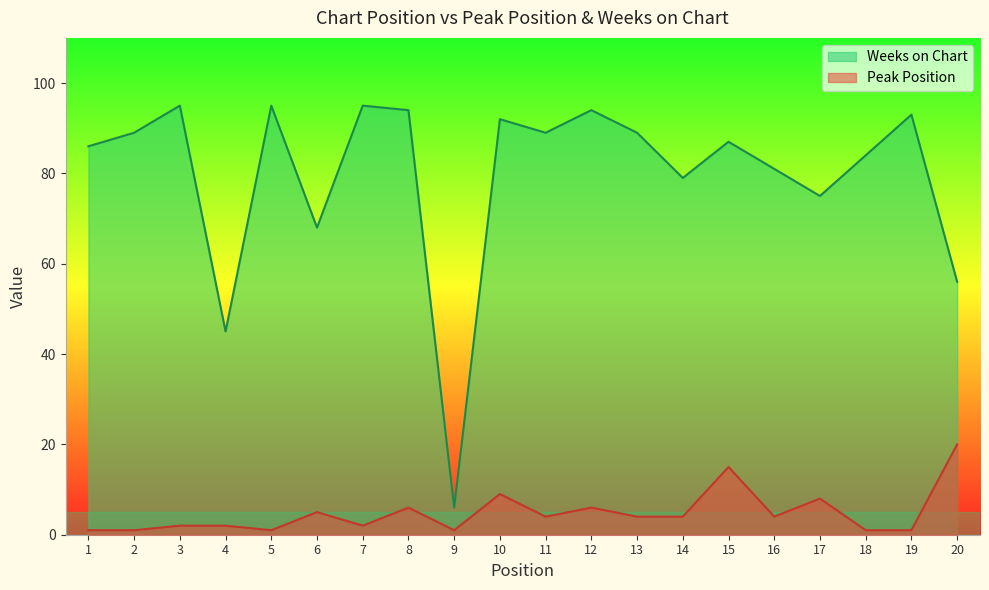

The Peak Position series shows 9 at 10. True or false?

True